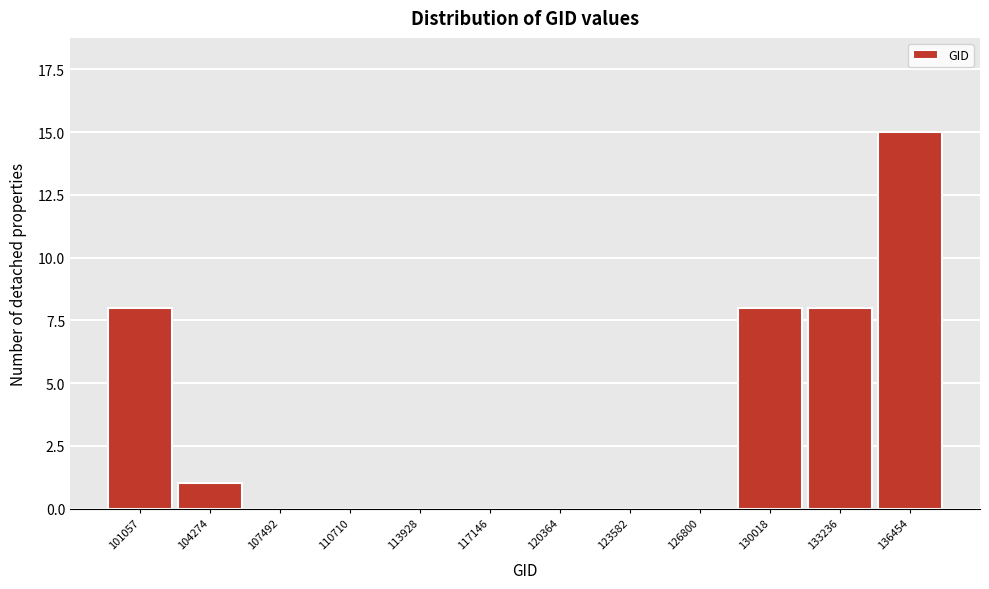

Reading left to right, transcribe all the data shown in this chart.

101057=8	104274=1	107492=0	110710=0	113928=0	117146=0	120364=0	123582=0	126800=0	130018=8	133236=8	136454=15